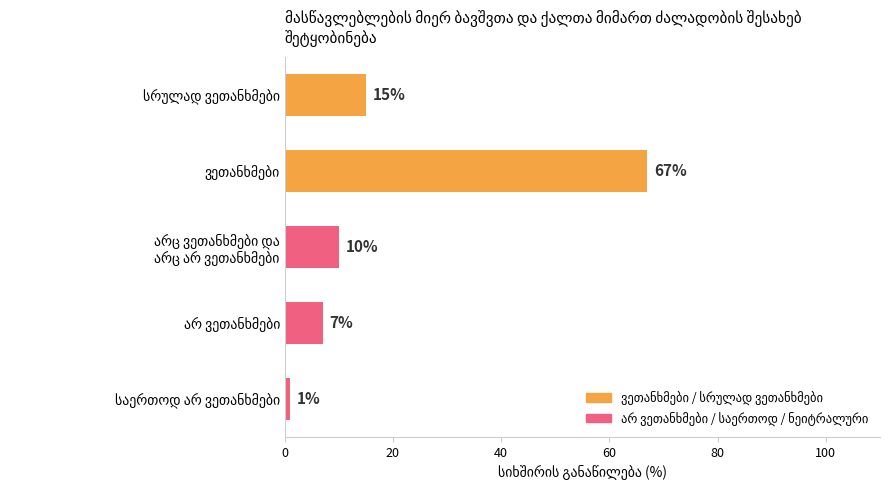

How many bars are there in total?

5